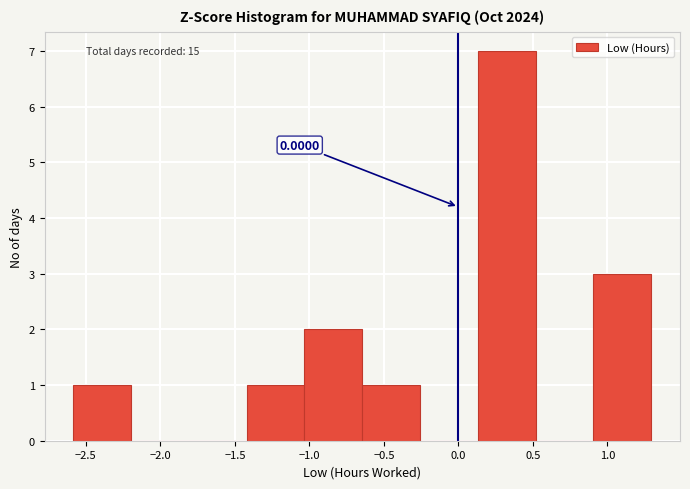

Which range on the x-axis has the tallest bar?

0.15 to 0.50